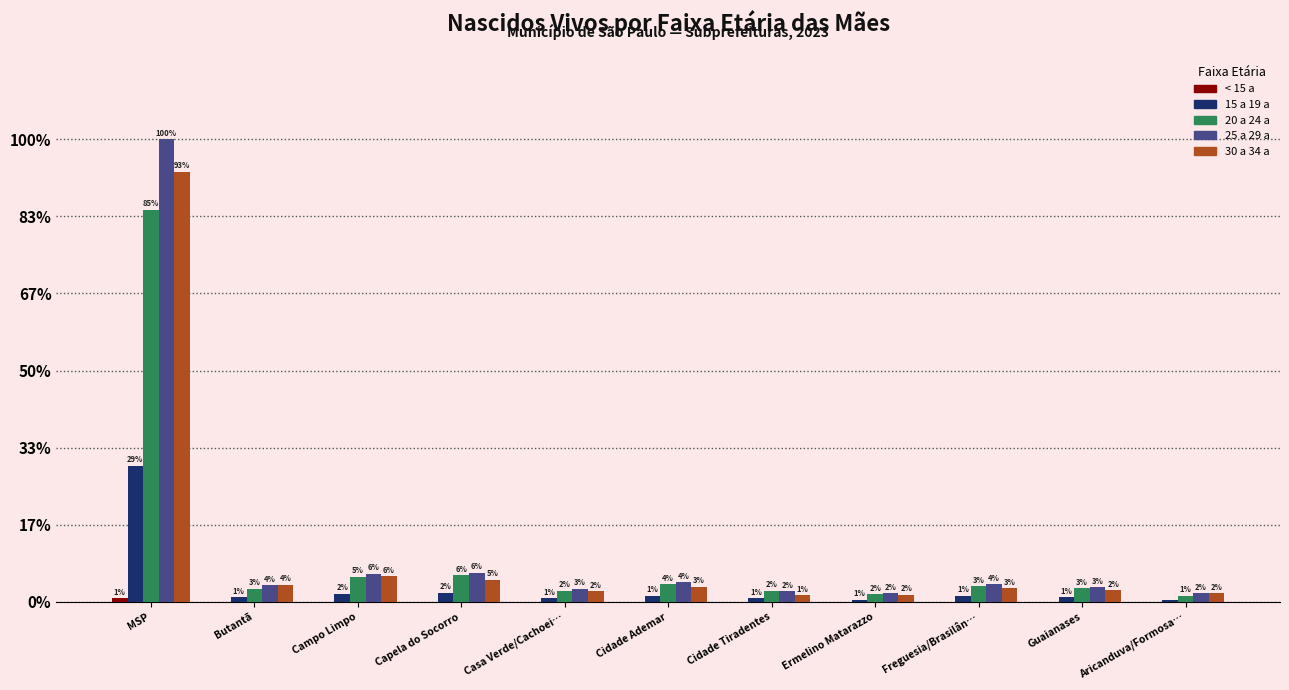

What is the label of the 7th bar from the right?

Casa Verde/Cachoei…